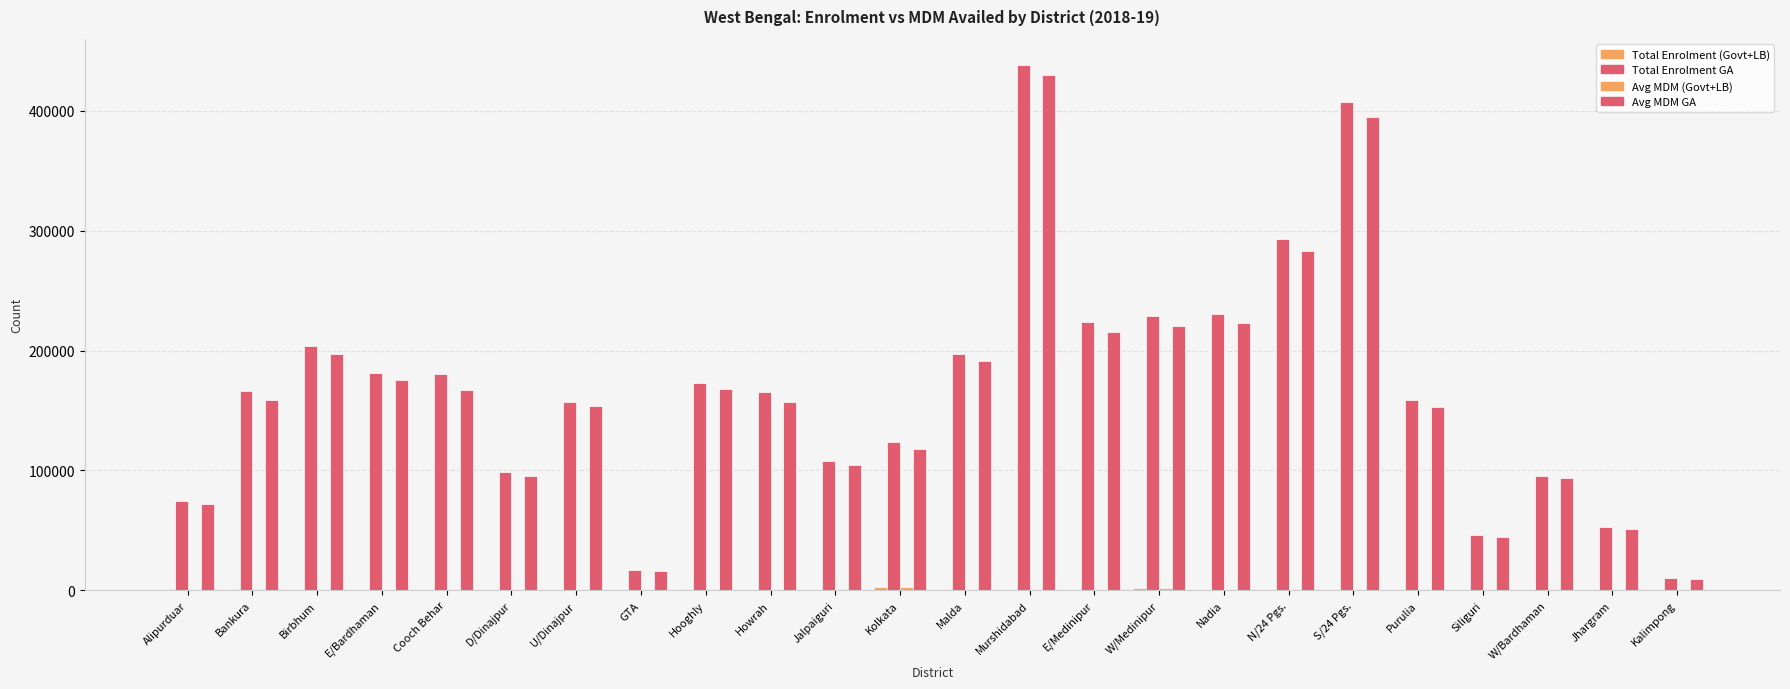

Does the chart contain stacked bars?

No